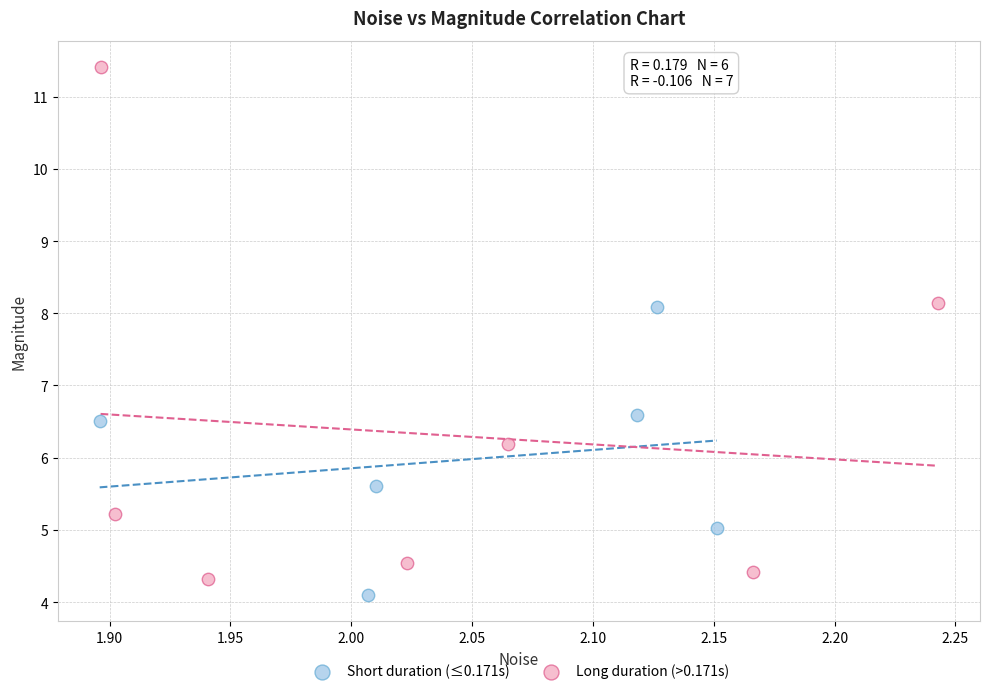

Which series contains the highest Y value?

Long duration (>0.171s)